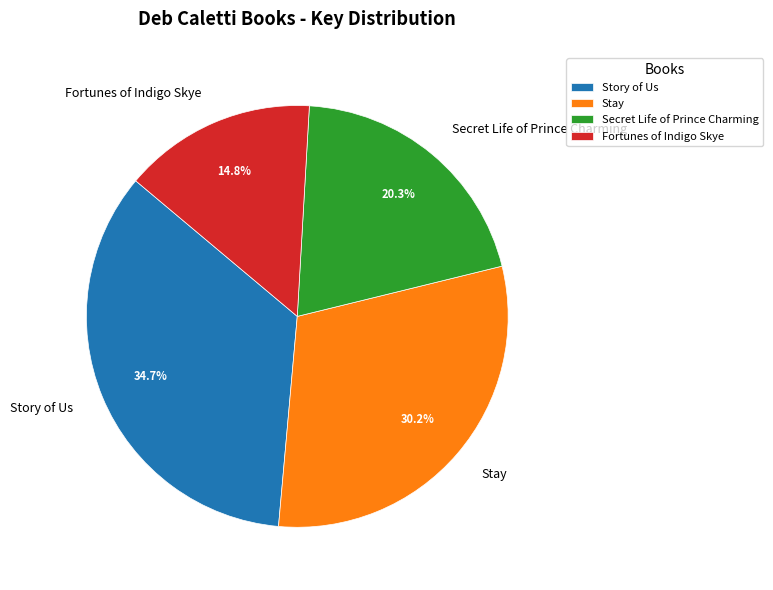

What is the ratio of the value at Fortunes of Indigo Skye to the value at Secret Life of Prince Charming?

0.7